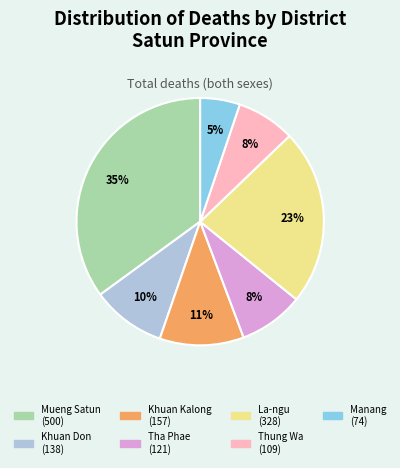

What percentage is the Khuan Don slice, to the nearest percent?

10%